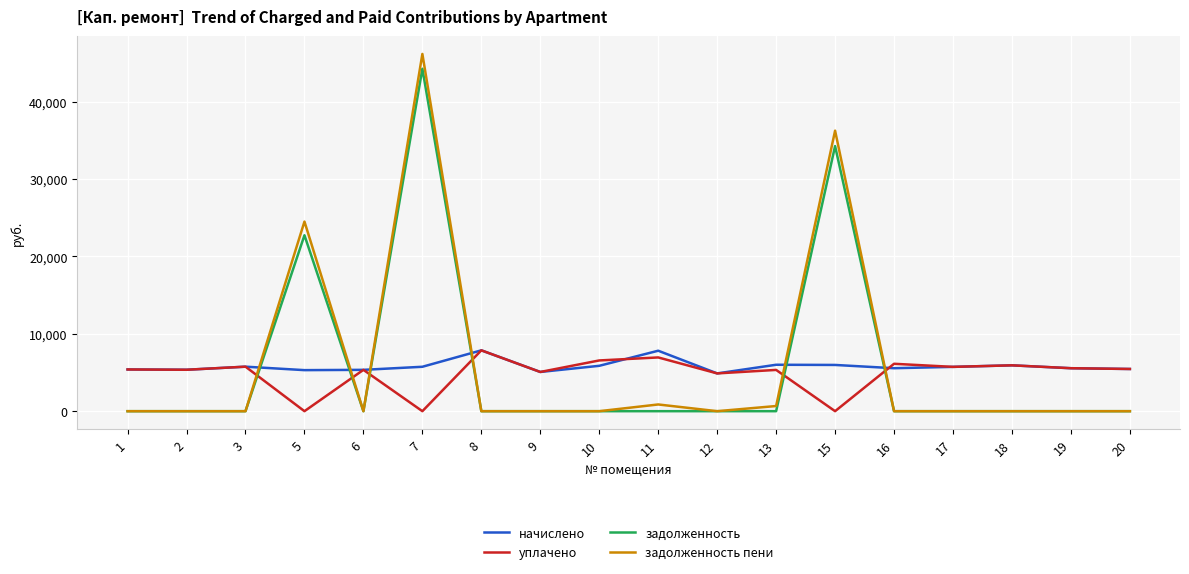

The уплачено series shows 0.0 at 7. True or false?

True